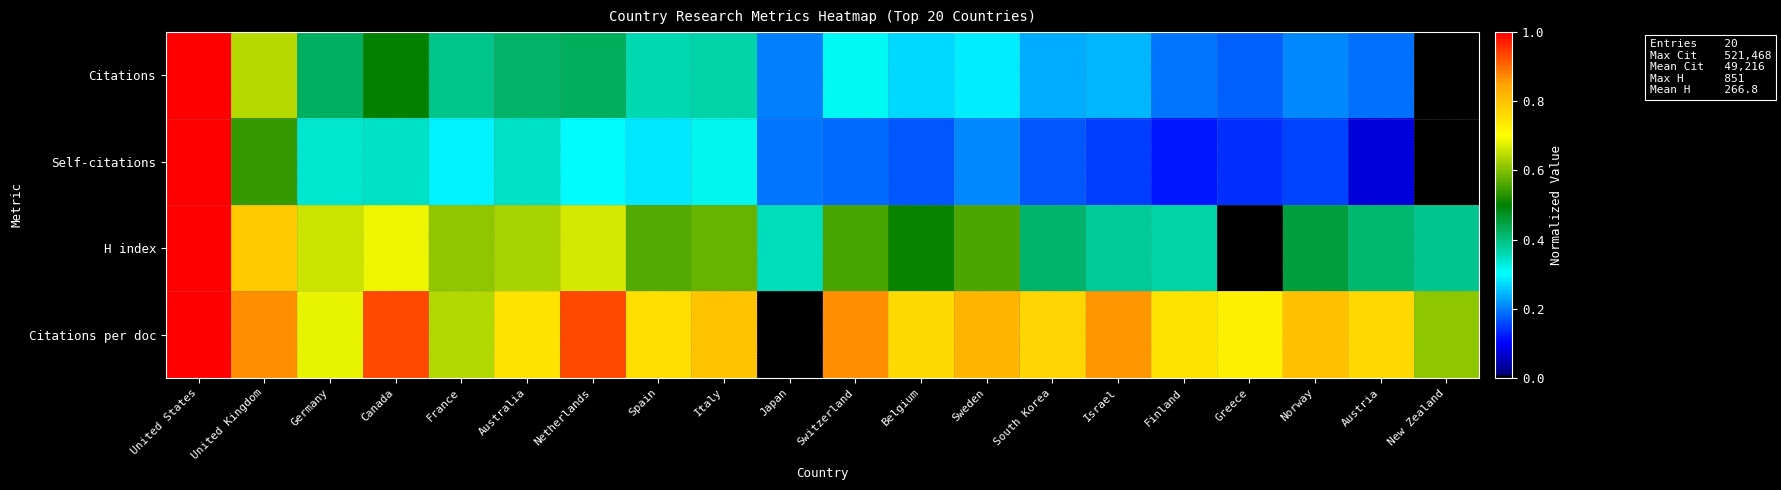

What is the spread (max minus min) of values at Austria?

0.7